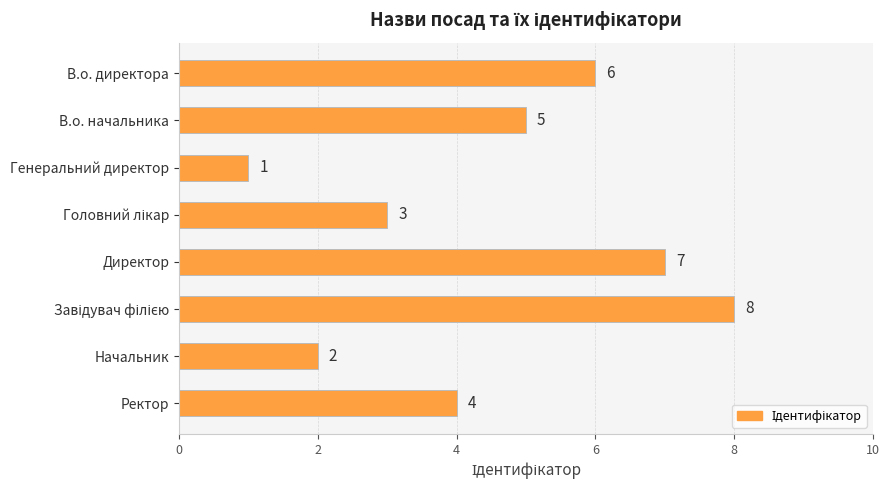

What is the sum of all values?

36